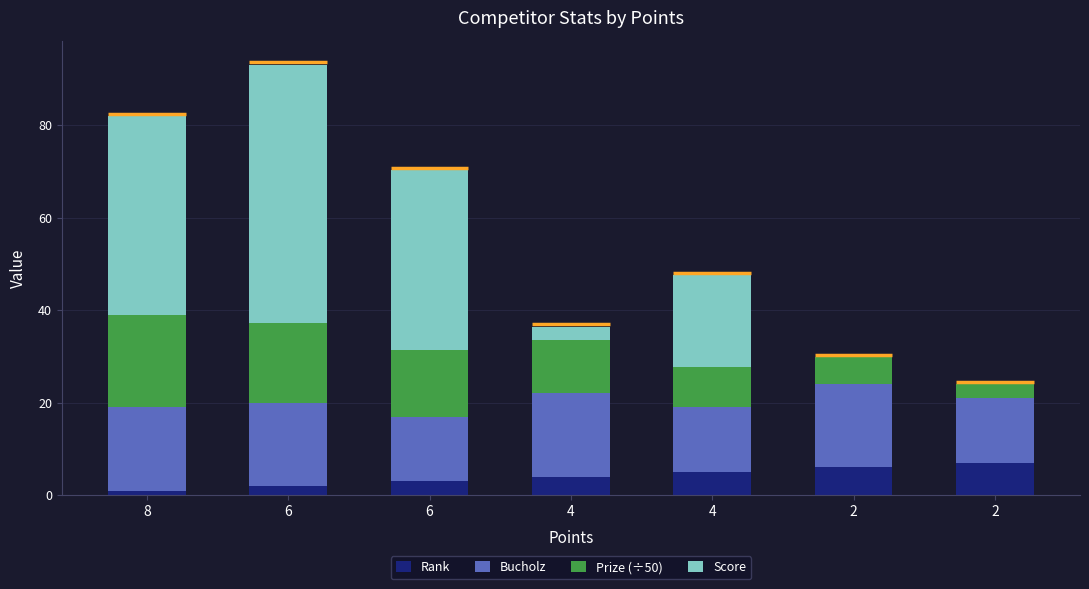

List the series in order of their peak value, lowest first.

Rank, Bucholz, Prize (÷50), Score